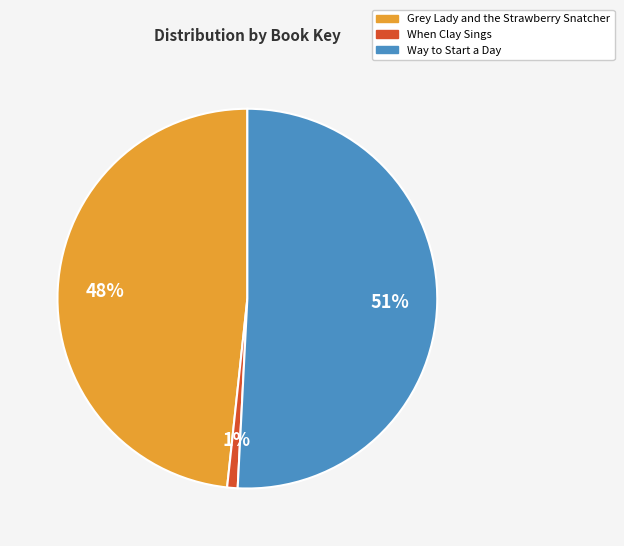

Which slice is the largest?

Way to Start a Day